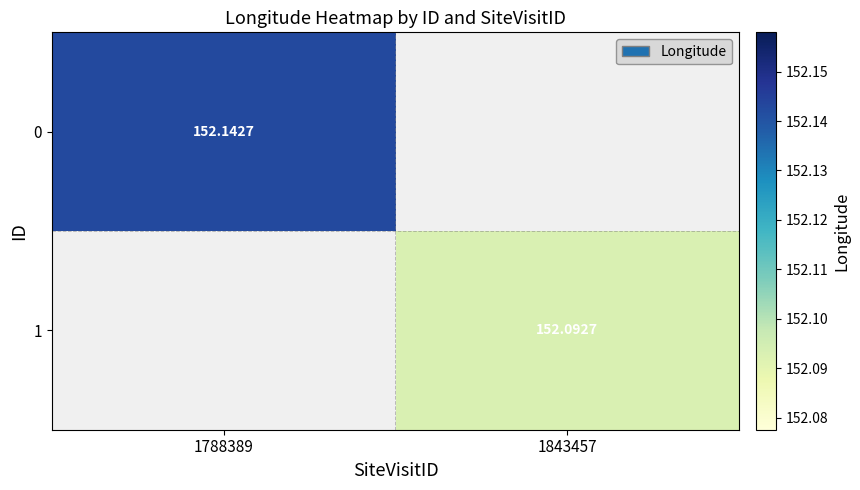

Is it true that 1 equals 152.1 at 1843457?

True